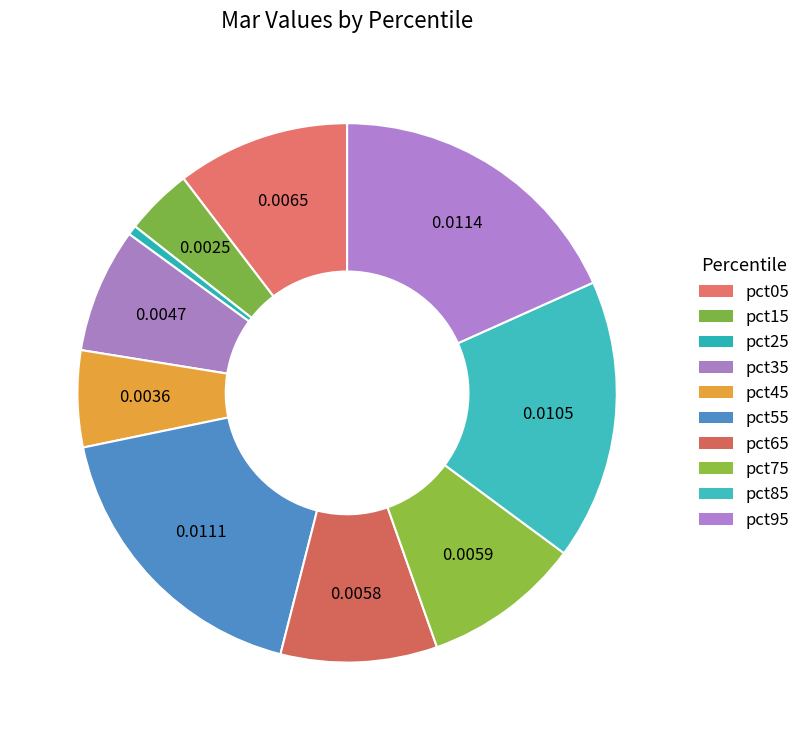

Combined, what portion of the pie is pct35 and pct85?

24.3%